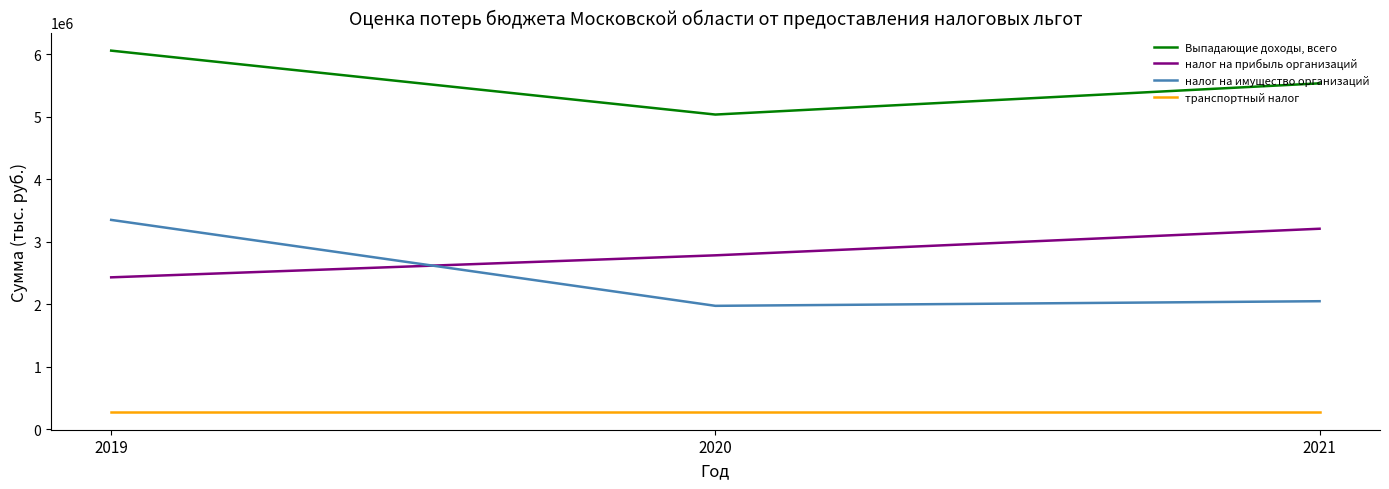

At which label does налог на имущество организаций reach its minimum?

2020